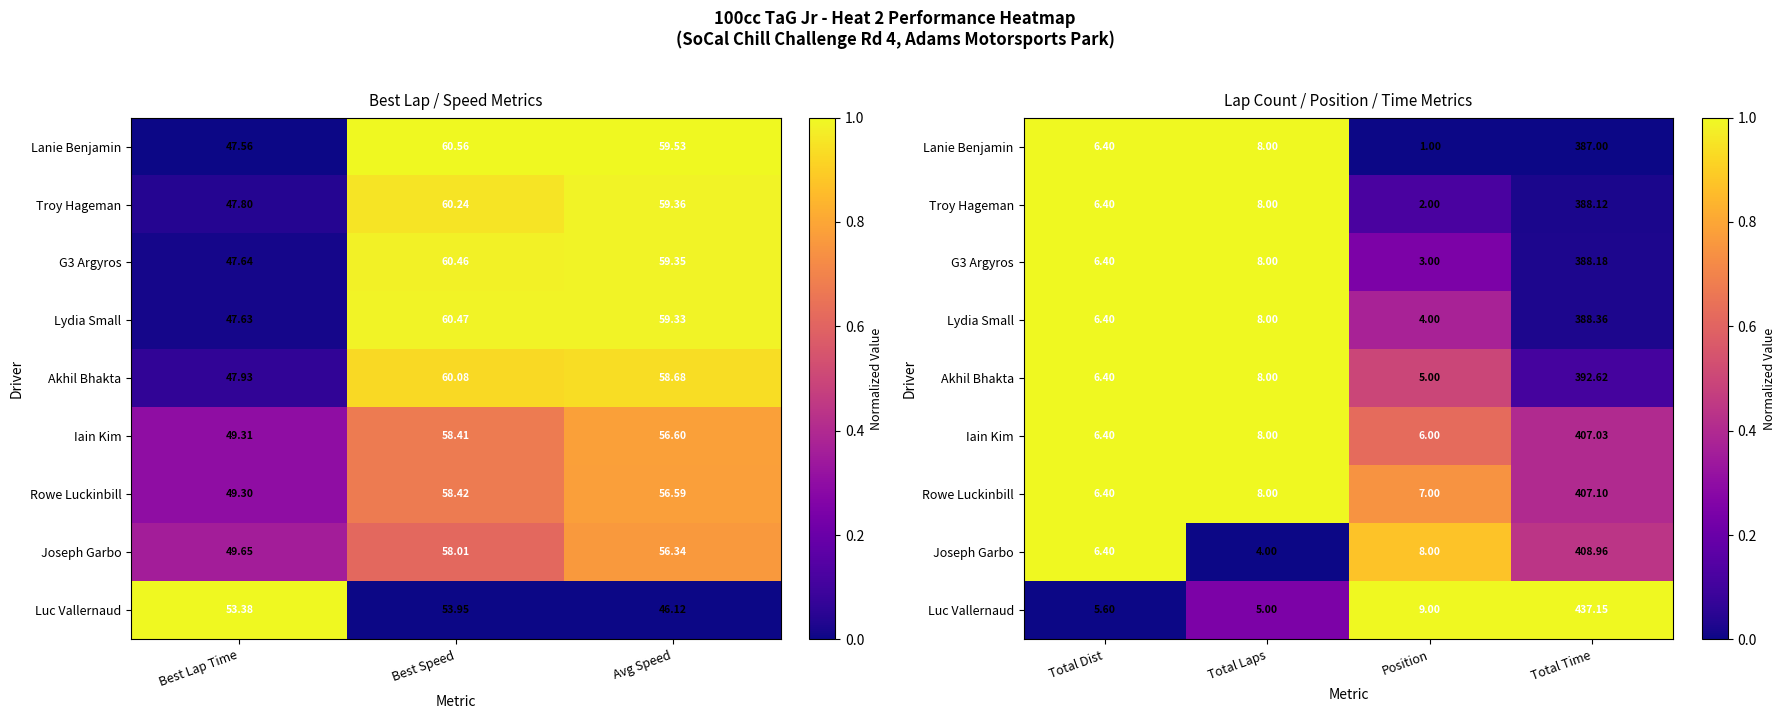

Which series has the widest spread of values?

Luc Vallernaud